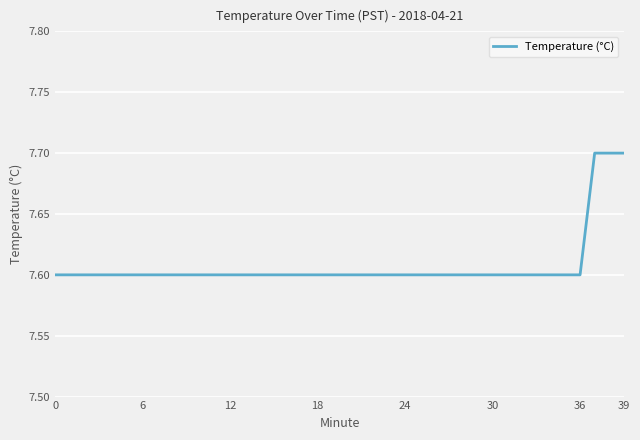

What is the greatest value displayed?

7.7